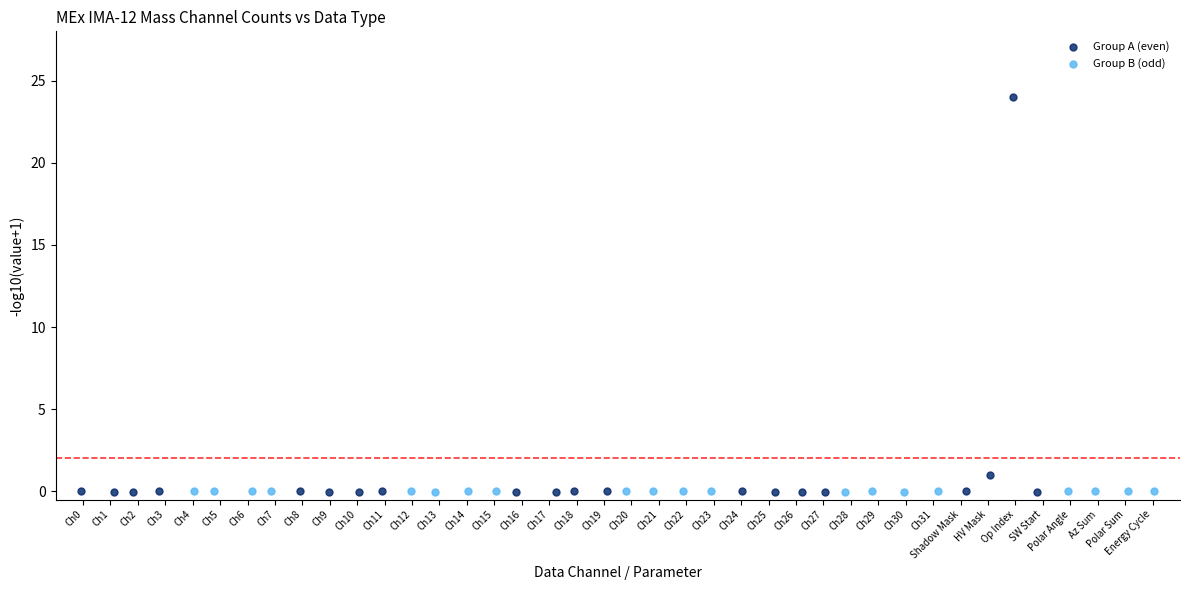

Which series has the widest spread of Y values?

Group A (even)